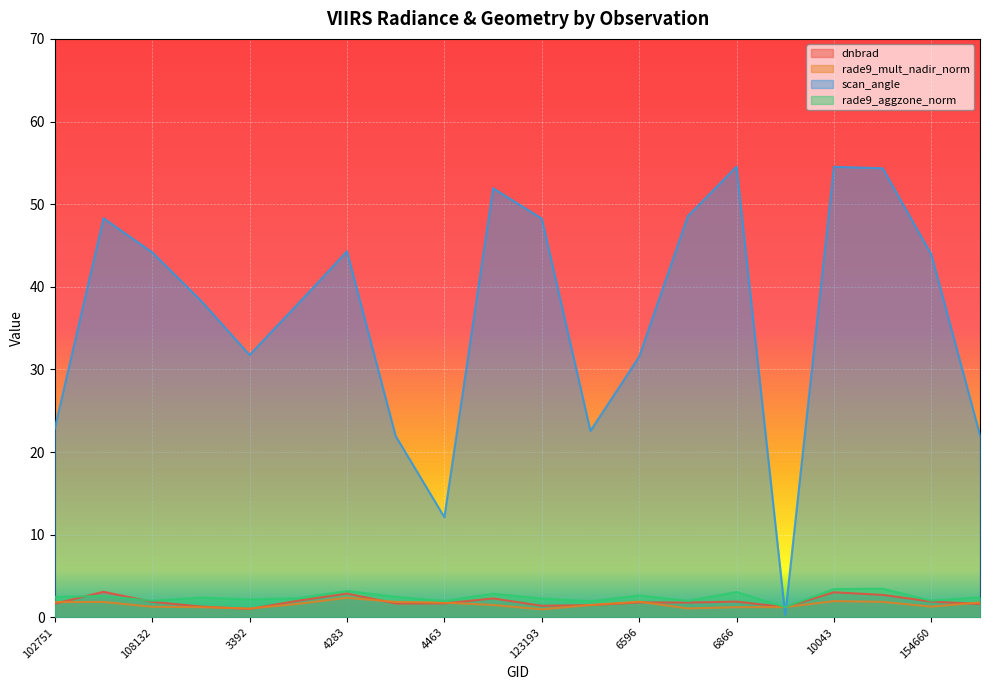

Where is the first local maximum for rade9_aggzone_norm?

935